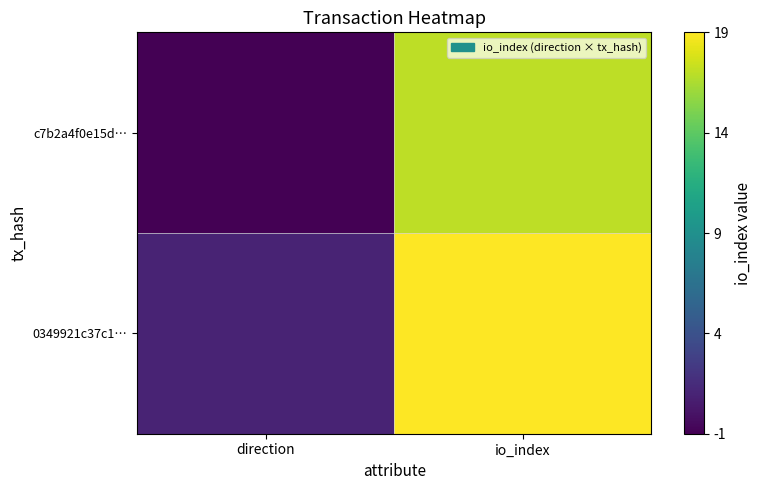

Rank the series by their average value, from highest to lowest.

0349921c37c1…, c7b2a4f0e15d…